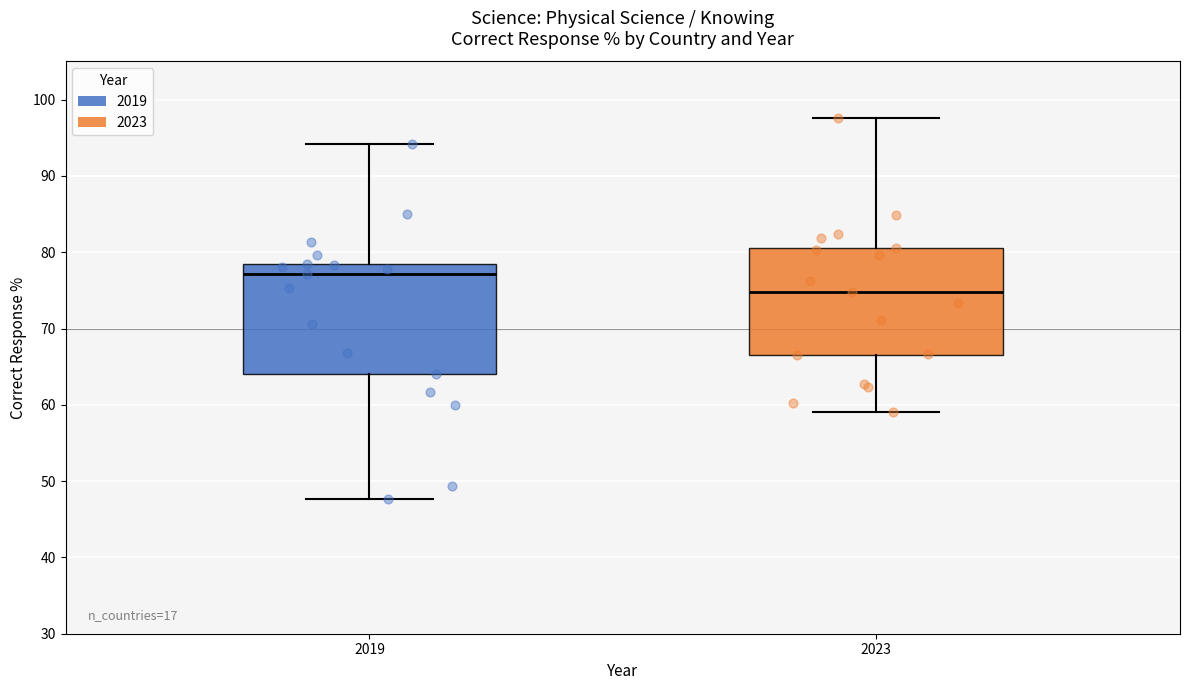

Which box's median line is the highest?

2019